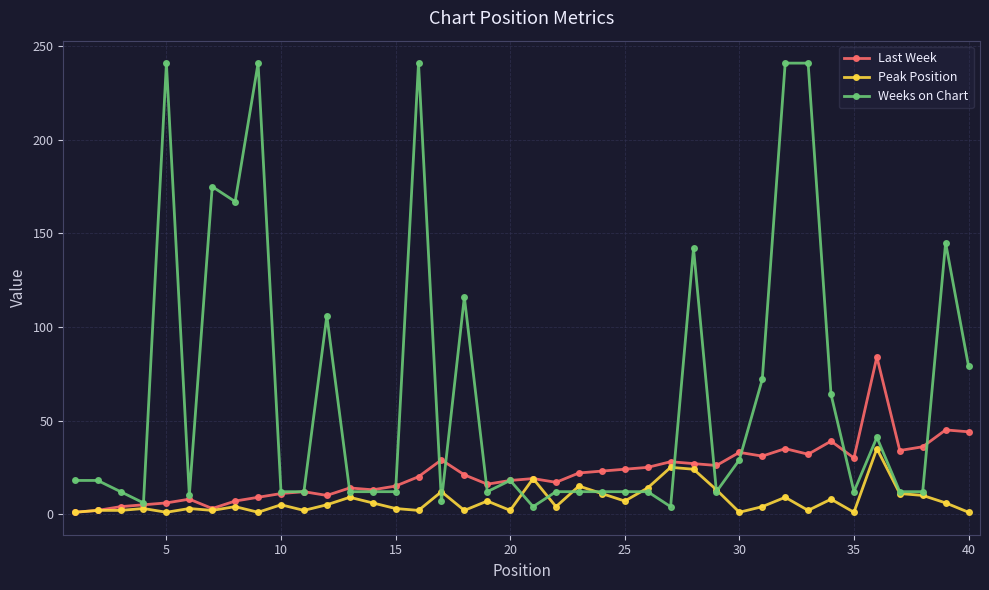

List the series in order of their overall mean, lowest first.

Peak Position, Last Week, Weeks on Chart